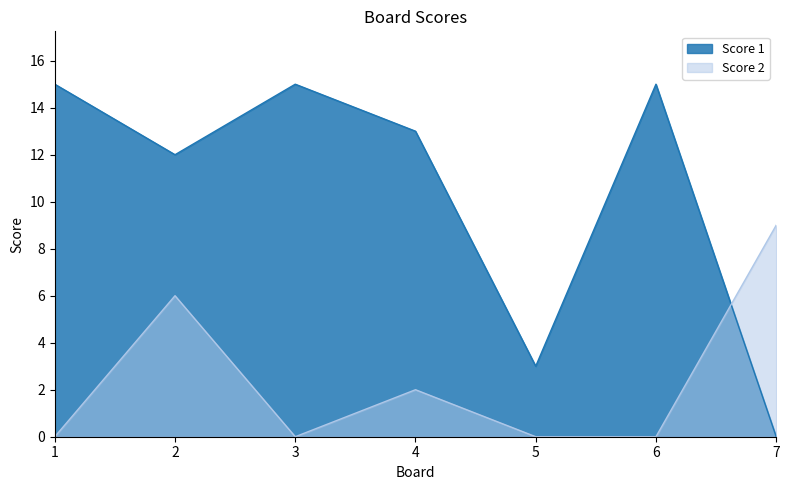

Count the Score 2 values in the range 0 to 6.

6